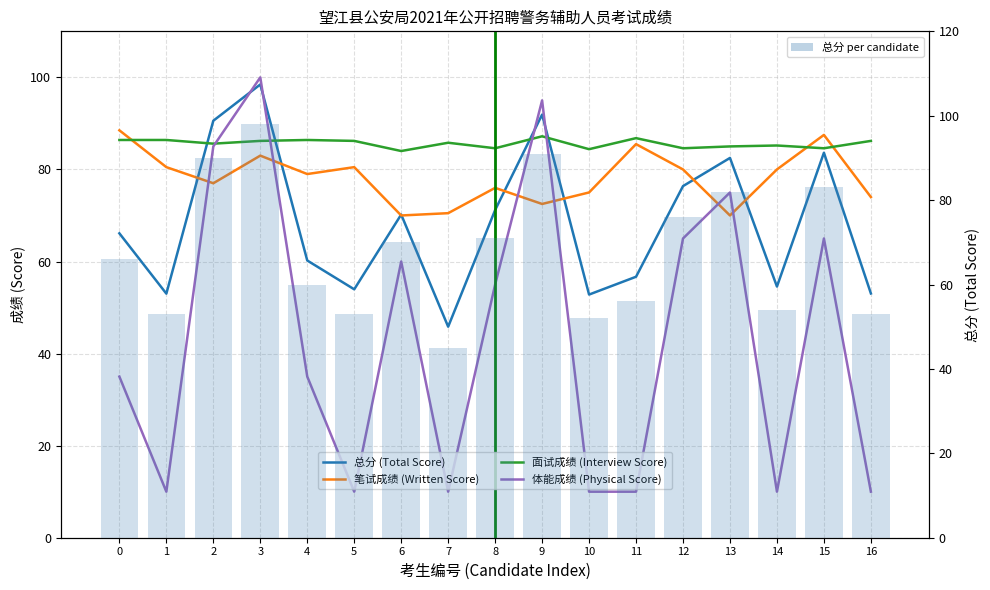

What is the value of the 笔试成绩 (Written Score) bar at the 2nd from the left?

80.5